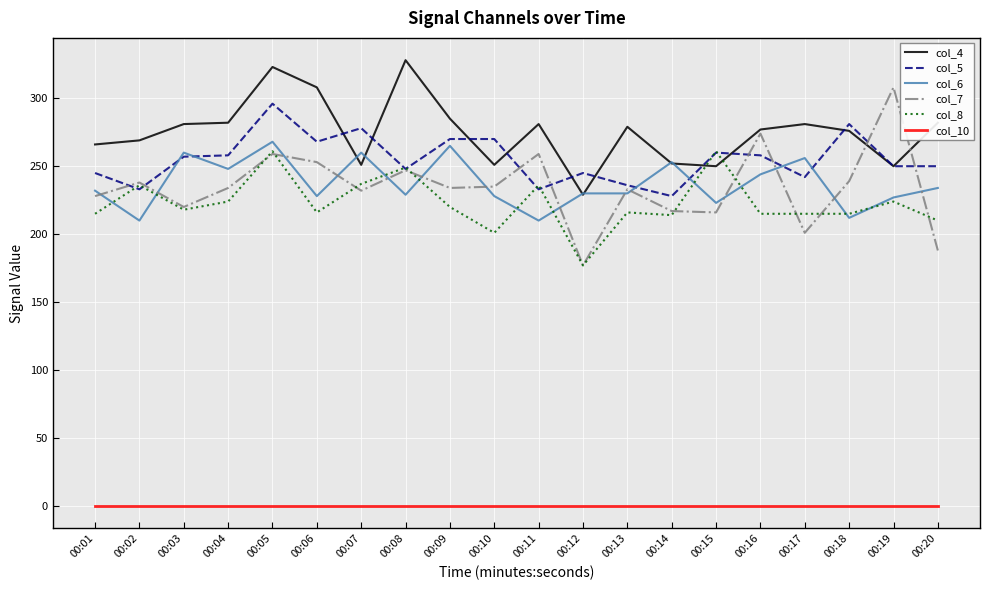

True or false: col_10 and col_4 intersect in this chart.

False